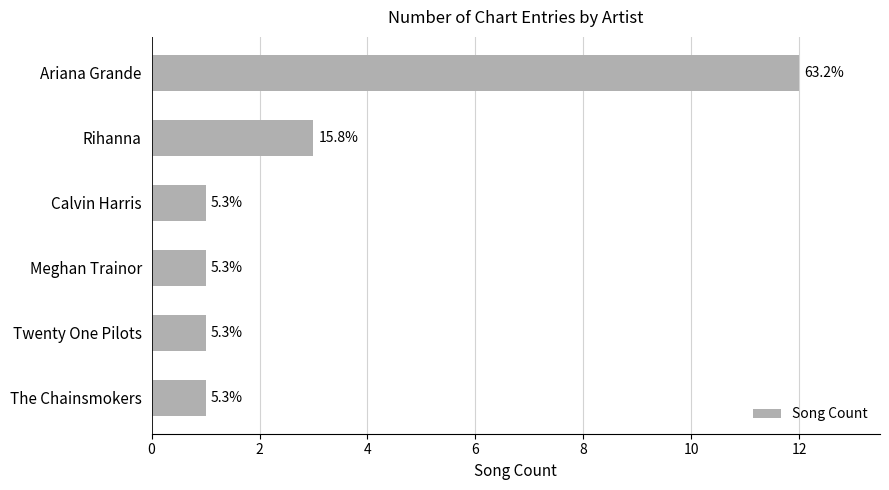

Where is the data nearest to the value 6?

Rihanna